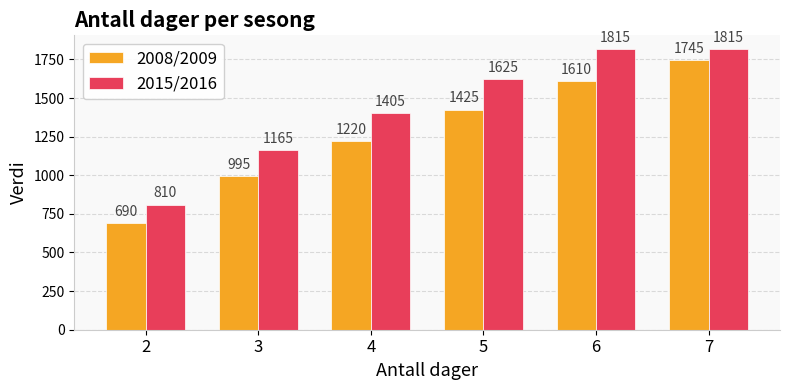

True or false: 2015/2016 has a value of 1196 at 2.

False